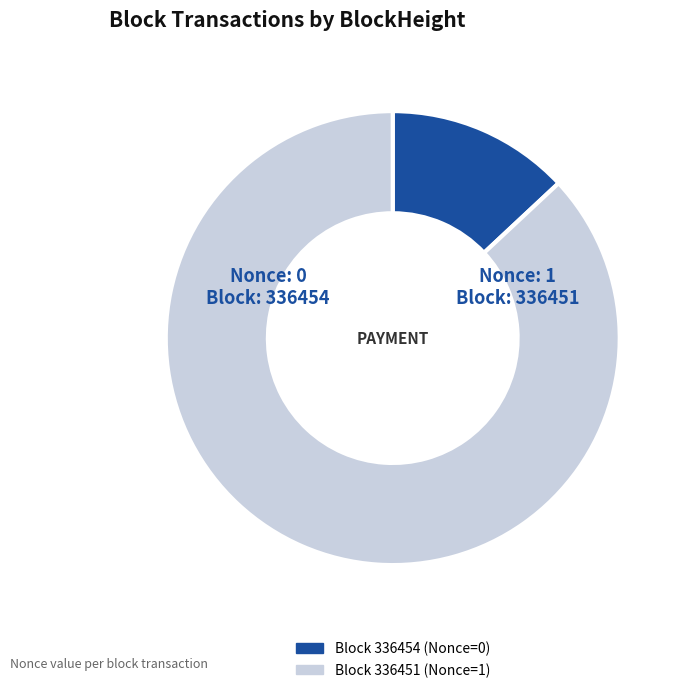

Is there any slice that represents more than half of the pie?

Yes